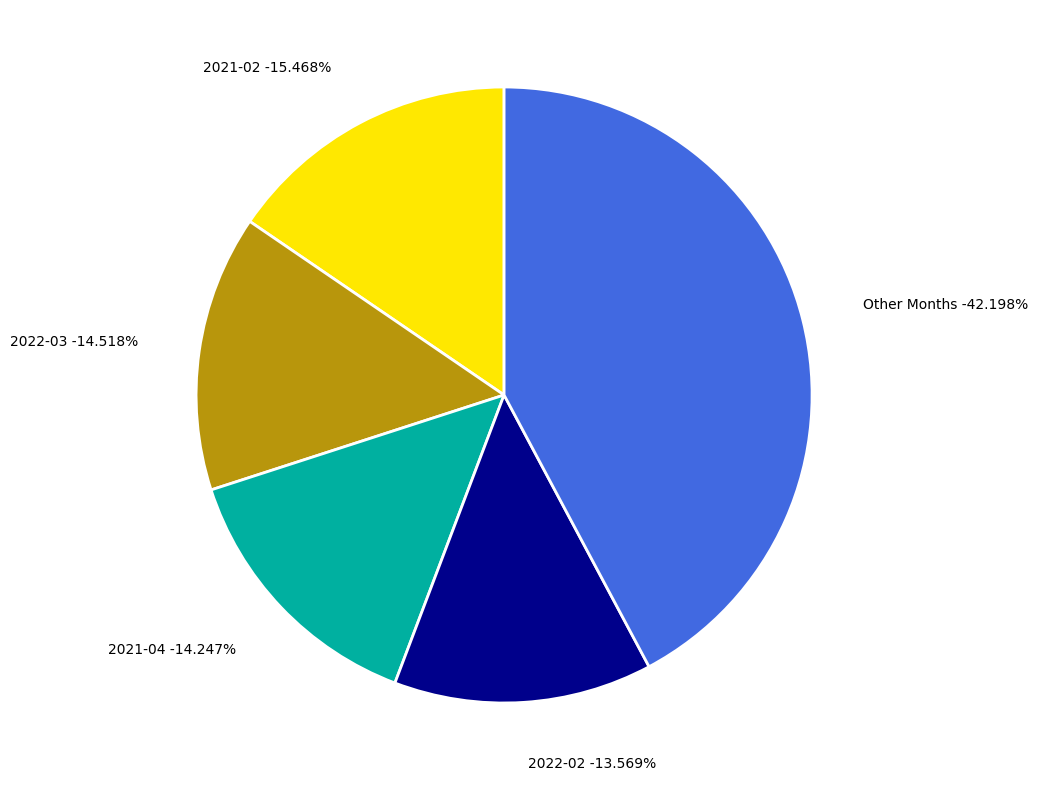

Is it true that 2022-01 is 9% of the pie?

True